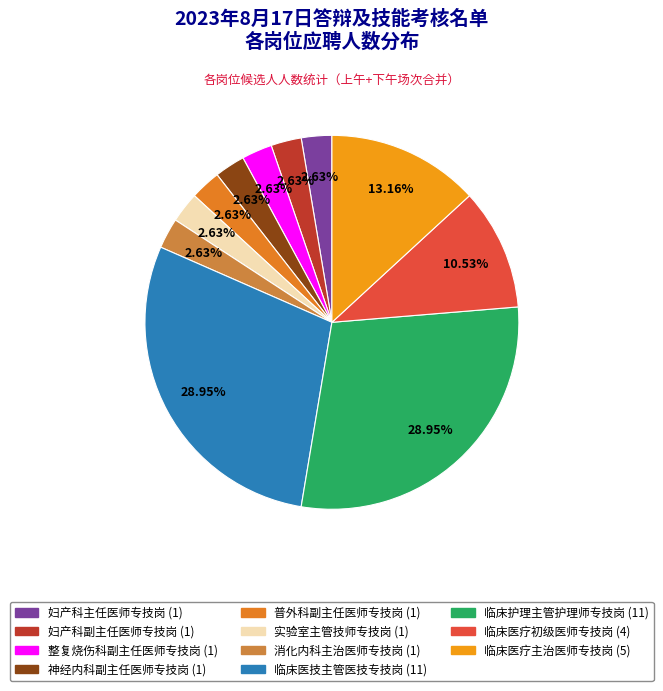

Between 神经内科副主任医师专技岗 and 临床护理主管护理师专技岗, which is larger?

临床护理主管护理师专技岗